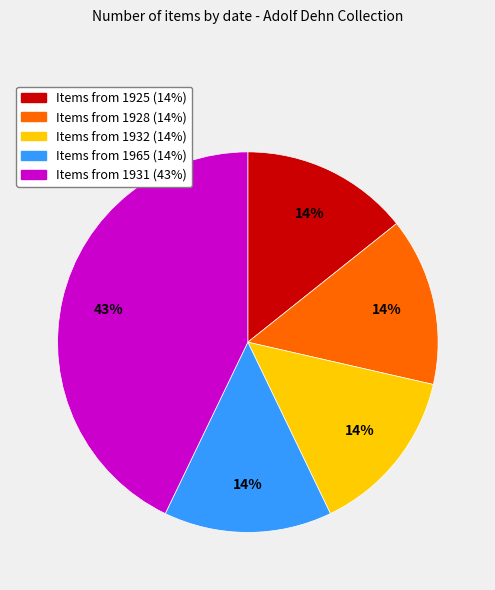

Is there a majority slice in this chart?

No